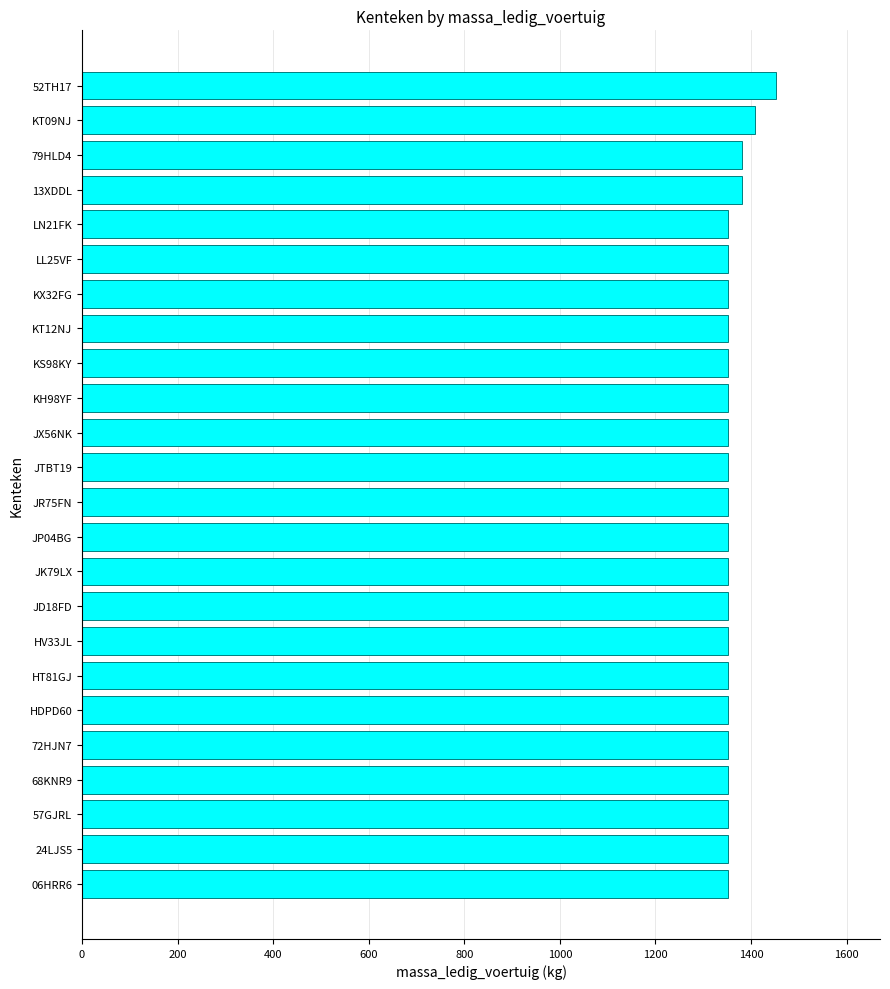

What is the difference between the maximum and minimum values?

100